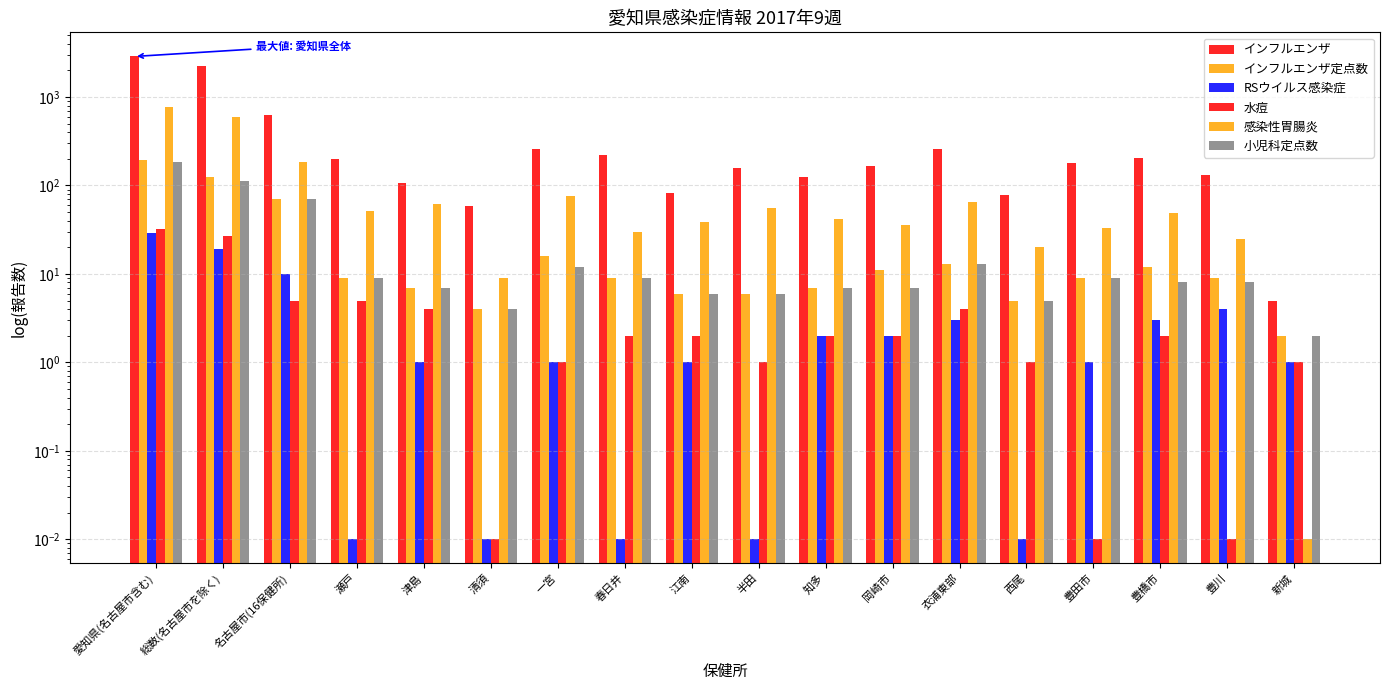

What is the difference between the second highest and minimum values in the 感染性胃腸炎 series?

593.0